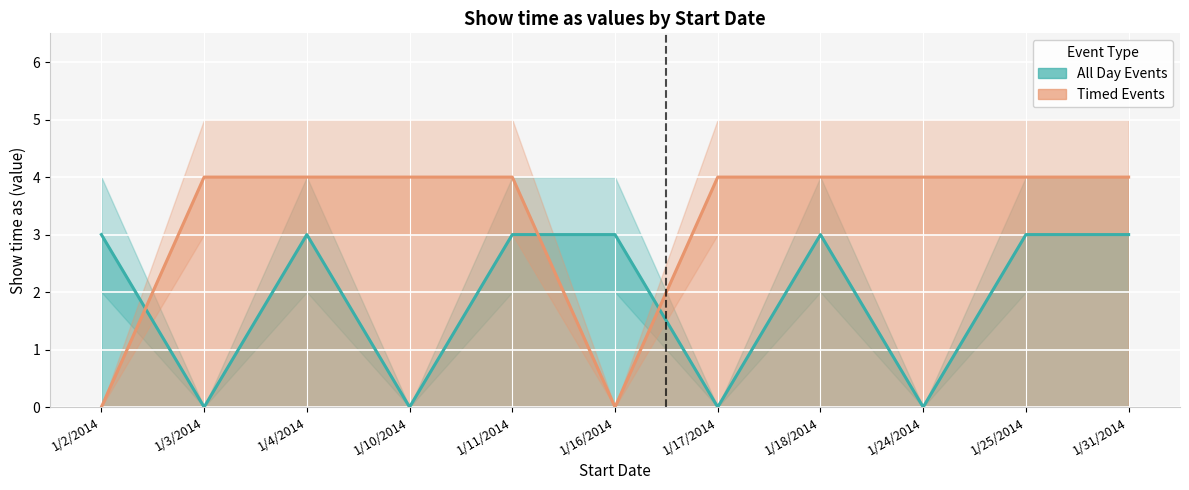

Rank the series by their average value, from highest to lowest.

Timed Events, All Day Events